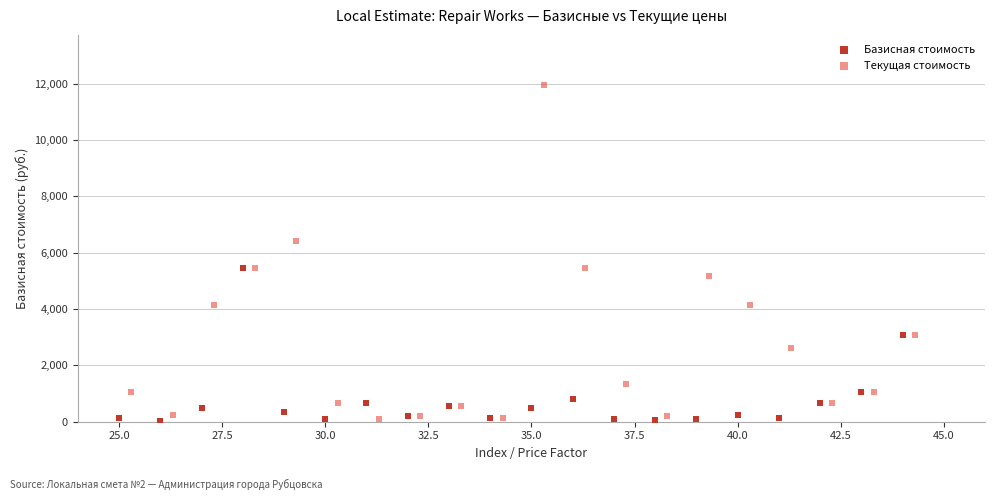

Which series has the largest Y range (max minus min)?

Текущая стоимость